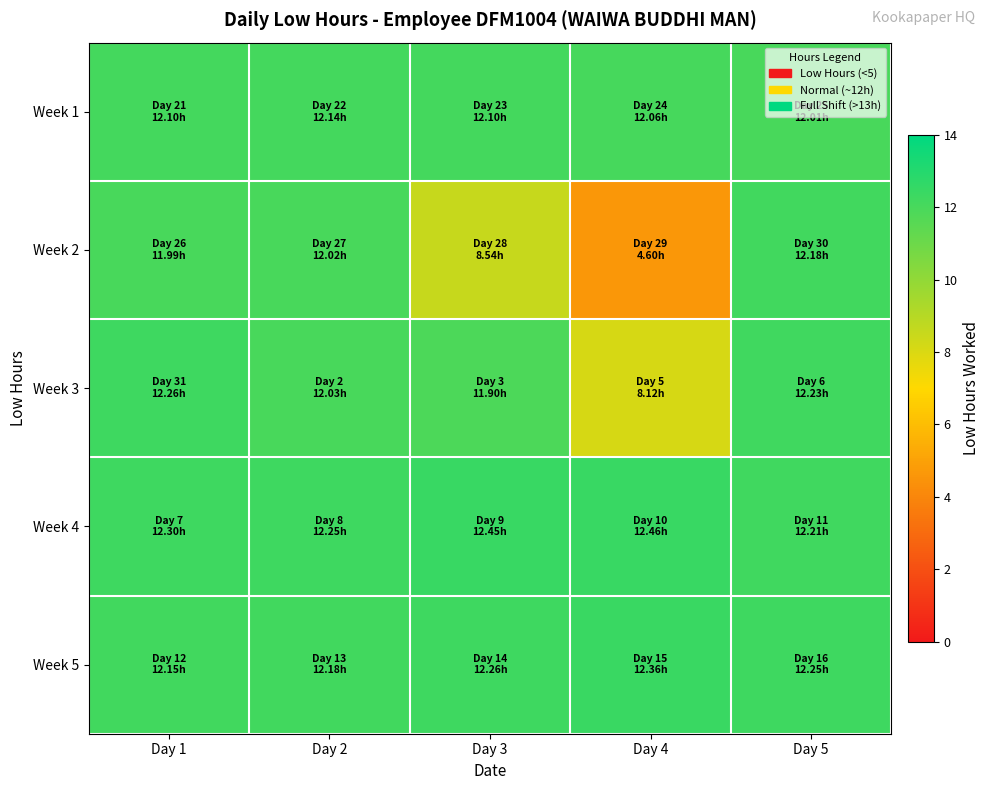

Reading left to right, extract all data points from this chart.

Week 1: Day 1=12.1	Day 2=12.1	Day 3=12.1	Day 4=12.1	Day 5=12.0
Week 2: Day 1=12.0	Day 2=12.0	Day 3=8.5	Day 4=4.6	Day 5=12.2
Week 3: Day 1=12.3	Day 2=12.0	Day 3=11.9	Day 4=8.1	Day 5=12.2
Week 4: Day 1=12.3	Day 2=12.2	Day 3=12.4	Day 4=12.5	Day 5=12.2
Week 5: Day 1=12.2	Day 2=12.2	Day 3=12.3	Day 4=12.4	Day 5=12.2